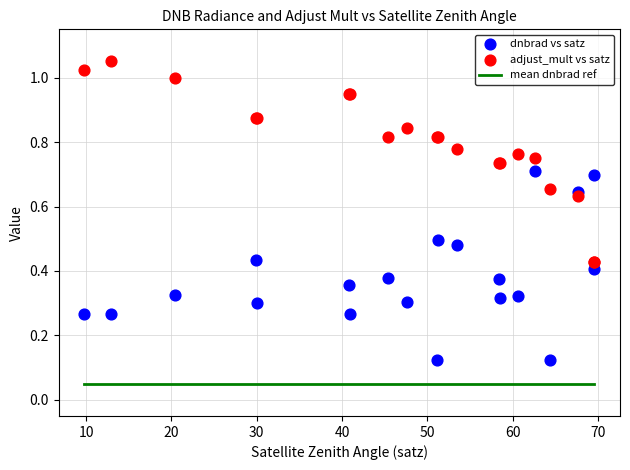

What is the X range (max minus min) for the scatter plot?

59.8